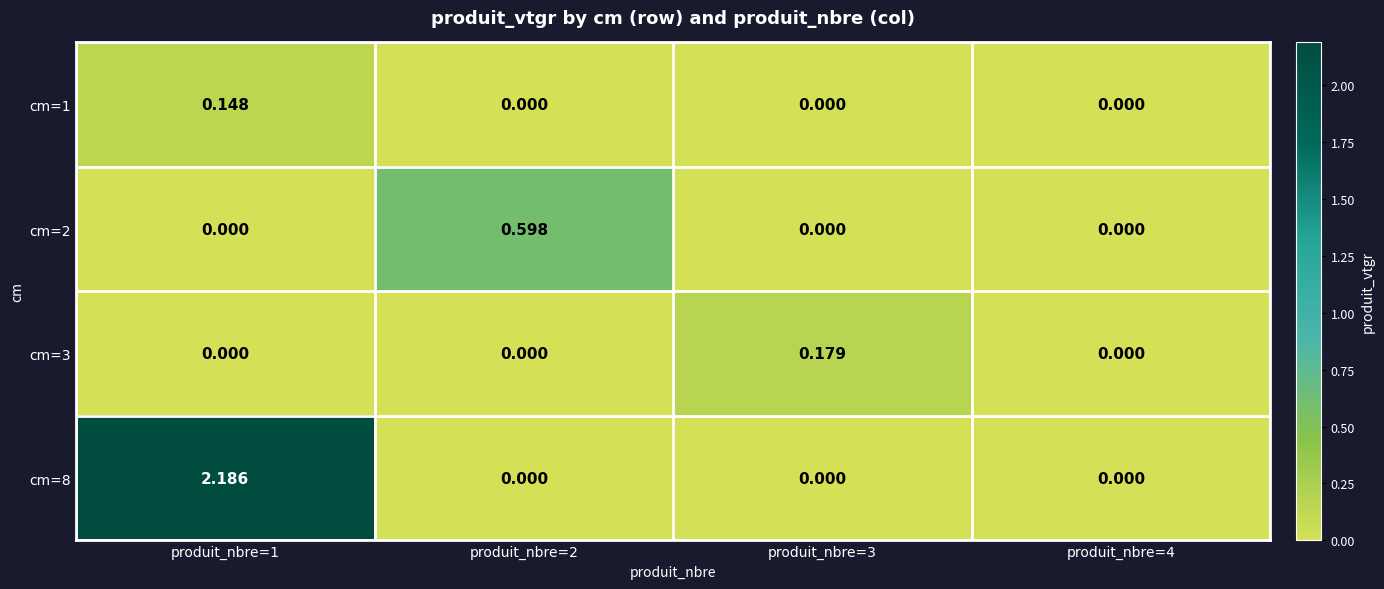

Which has a higher value, produit_nbre=4 or produit_nbre=1?

produit_nbre=1